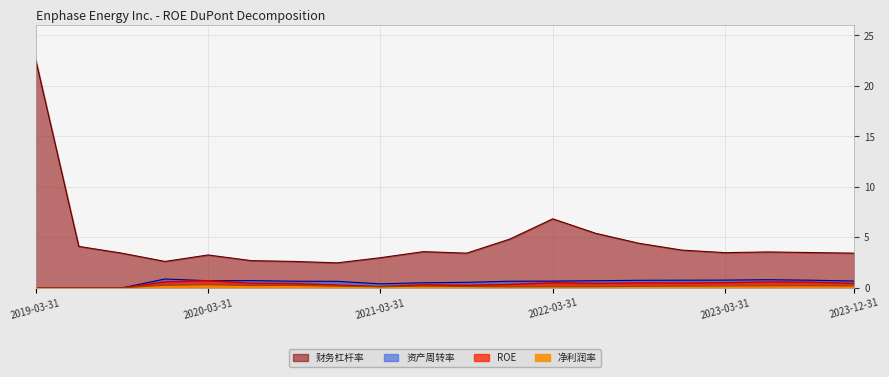

True or false: 财务杠杆率 has more than 2 points higher than both neighbors.

True